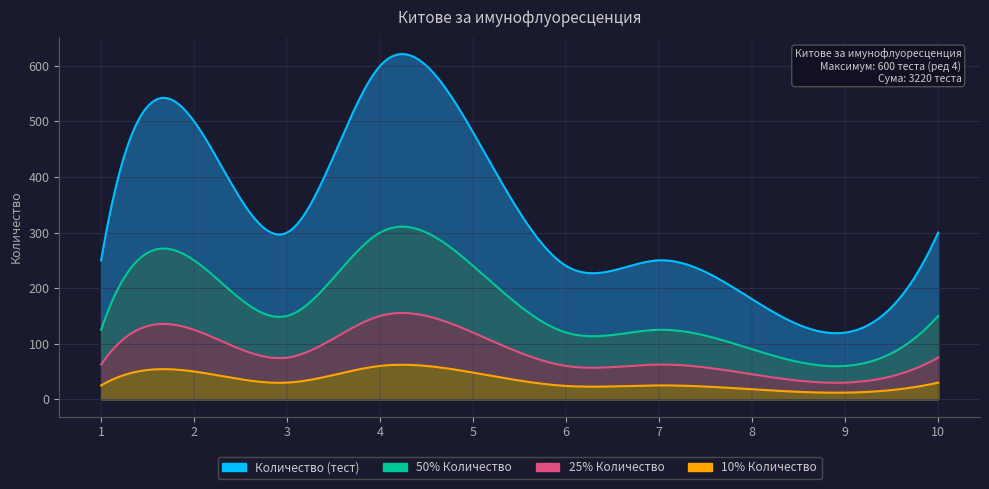

What is the average value of the Количество (тест) series?

322